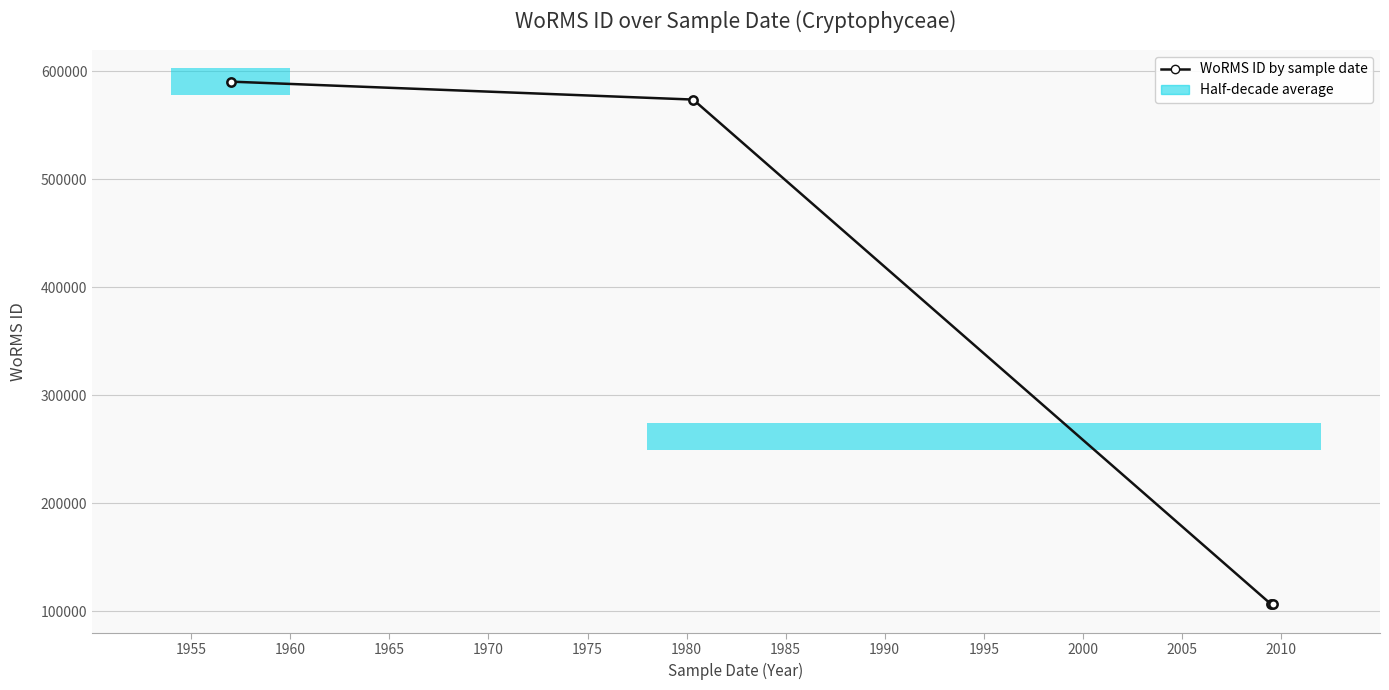

What is the difference between the maximum and minimum values?

484277